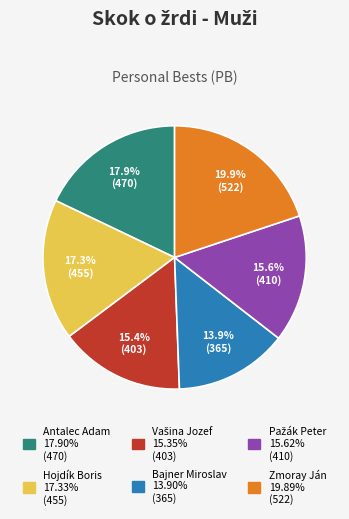

Does Antalec Adam account for over 50% of the chart?

No